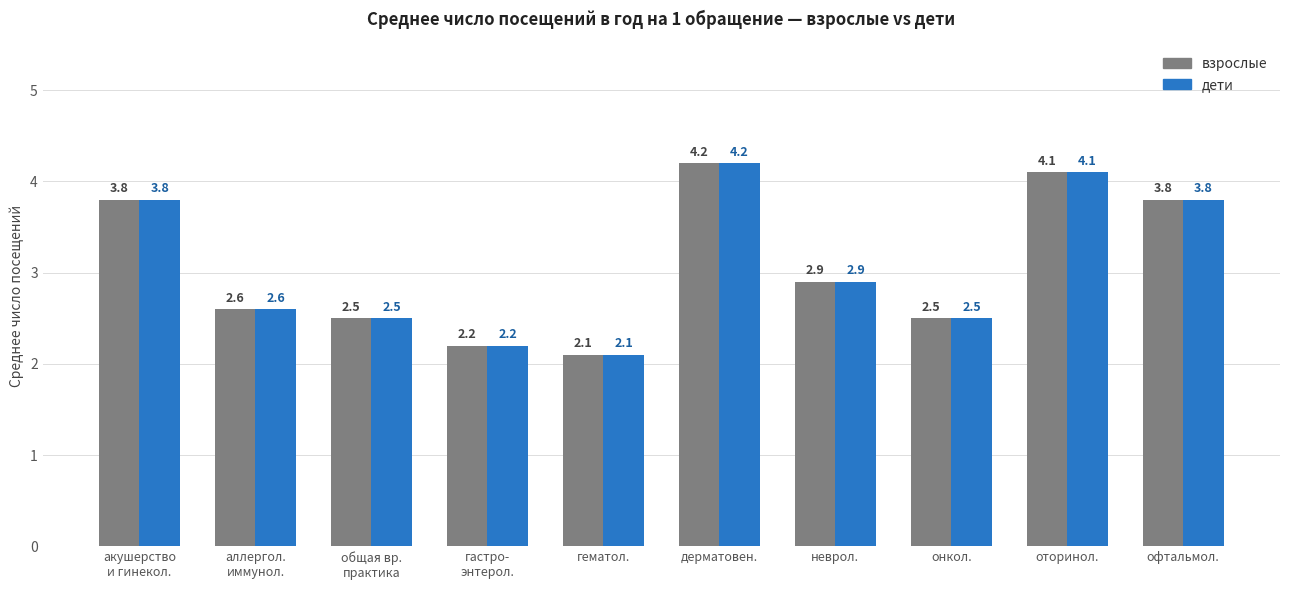

What is the smallest value displayed?

2.1